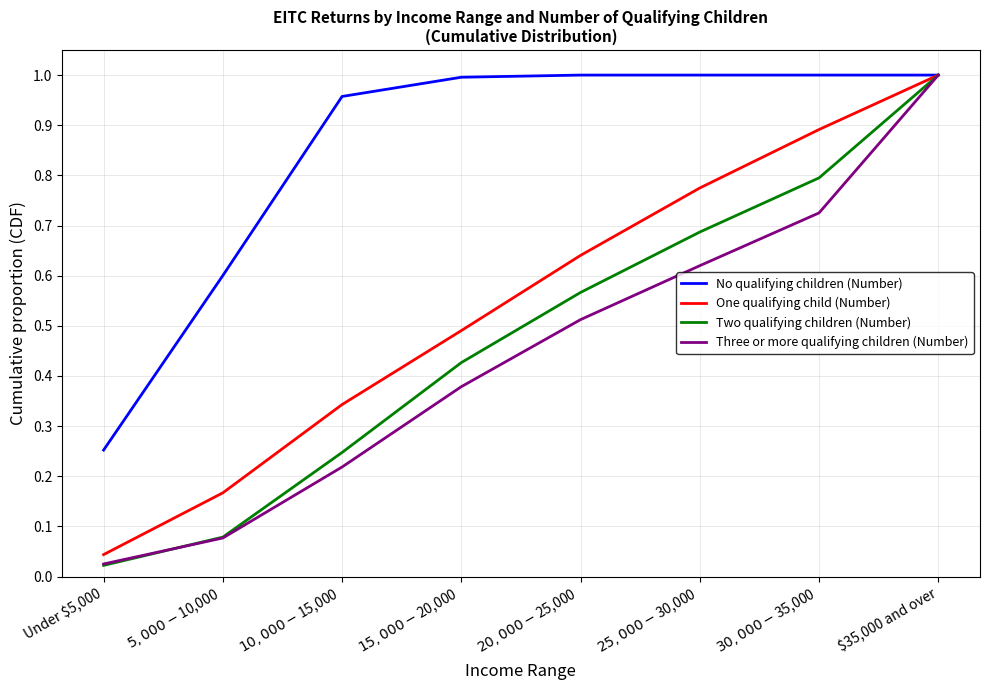

Which series has the largest total across all categories?

No qualifying children (Number)